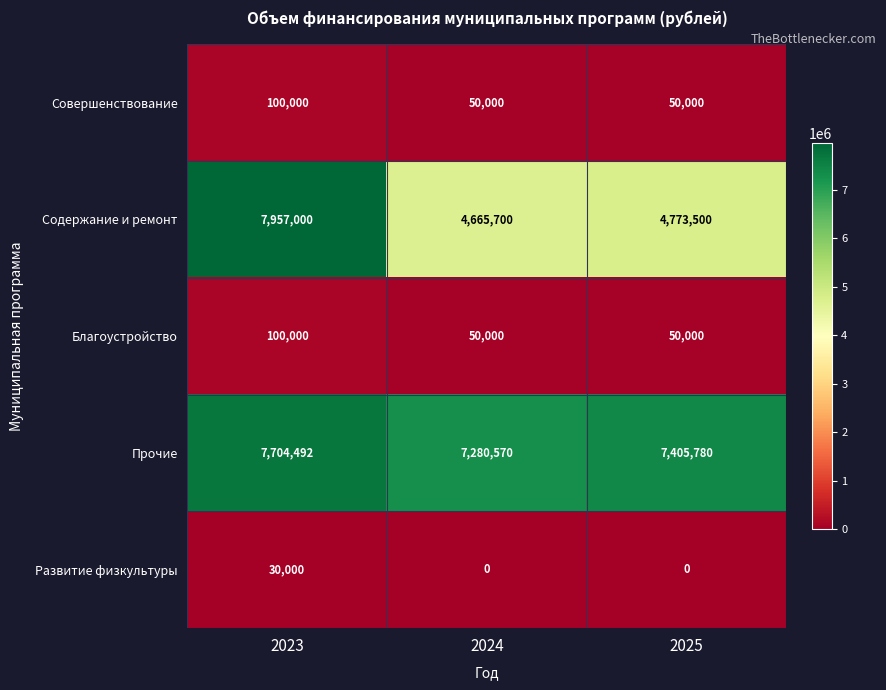

Is the value of Совершенствование at 2025 greater than the value of Содержание и ремонт at 2025?

No